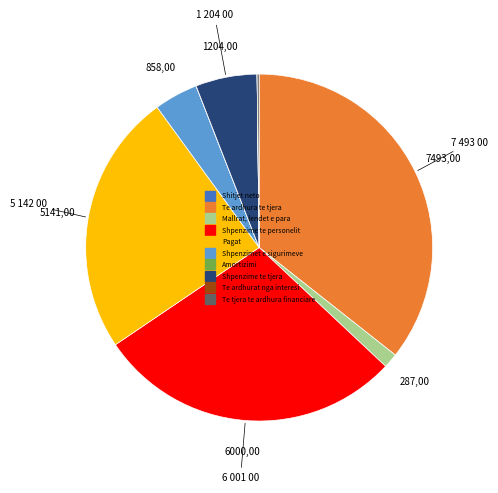

Is it true that Pagat is 24% of the pie?

True